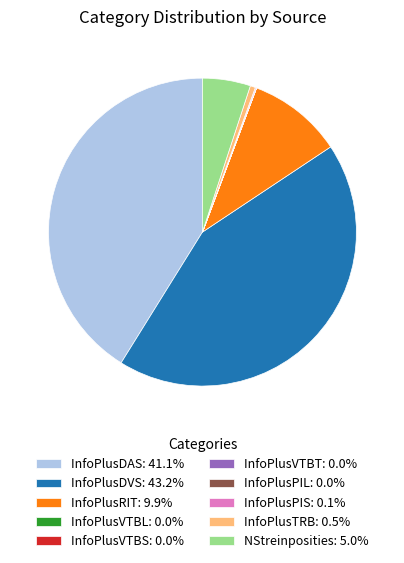

Is there a majority slice in this chart?

No